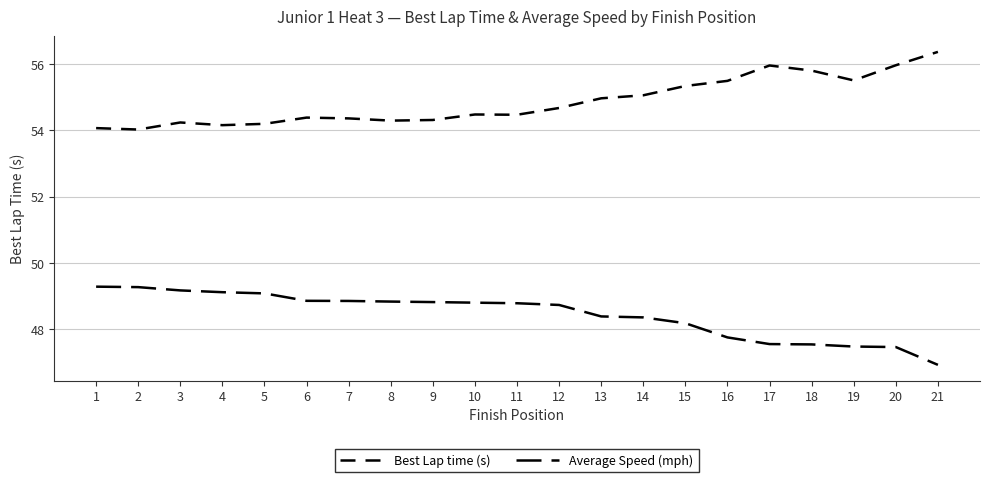

Does the chart have visible grid lines?

Yes